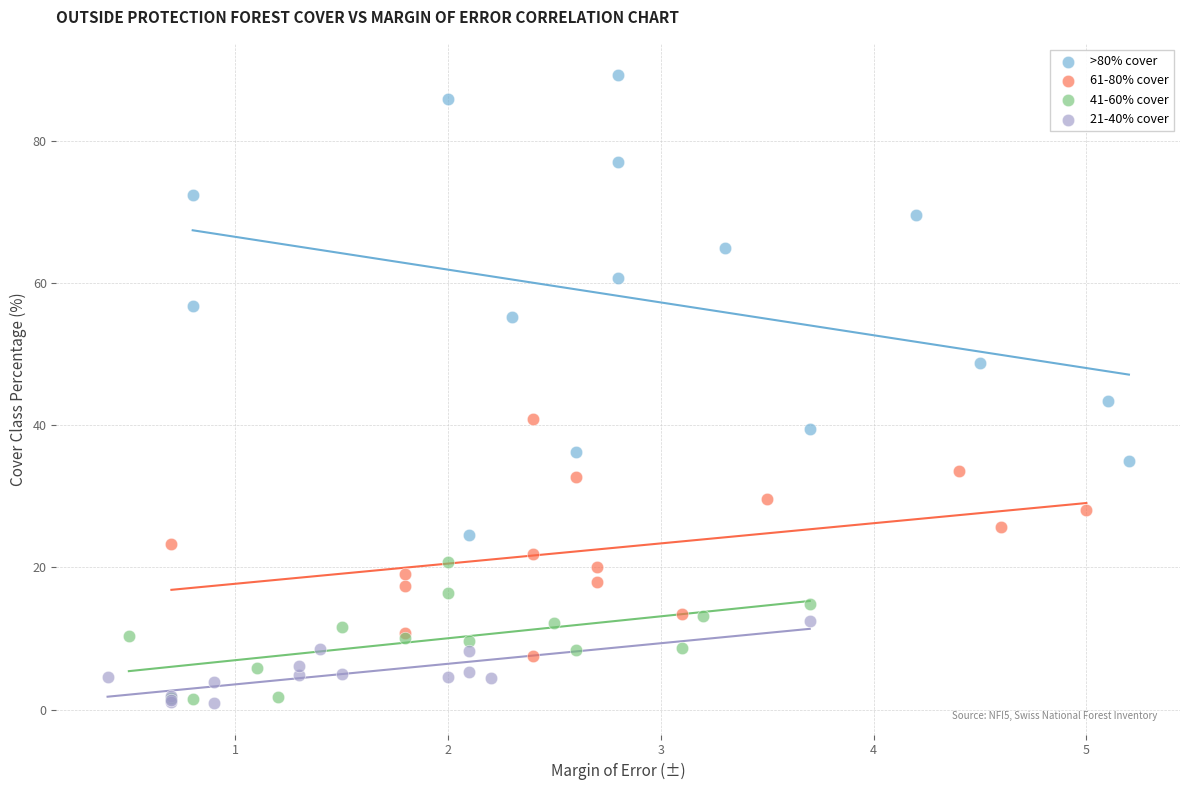

Which series has the widest spread of Y values?

>80% cover